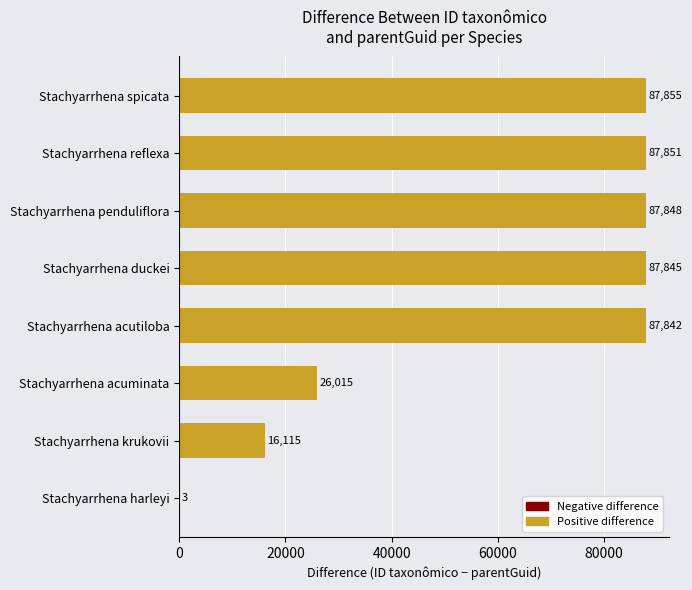

What is the approximate value at Stachyarrhena spicata, to the nearest 50?

87850